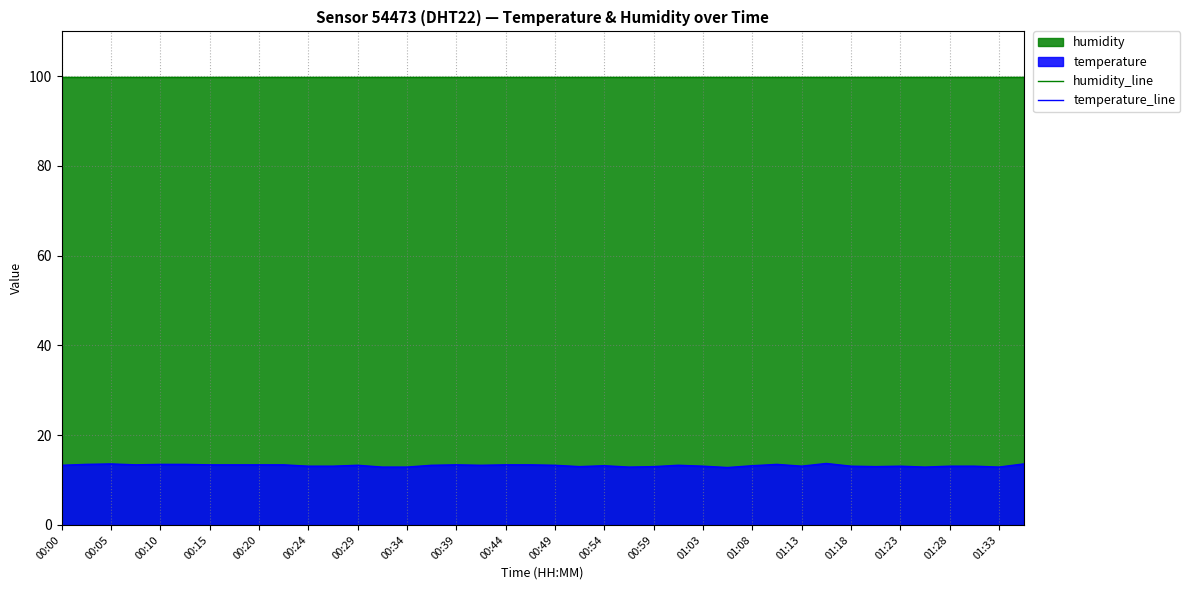

Reading right to left, what are all the values shown in this chart?

humidity_line: 99.9	99.9	99.9	99.9	99.9	99.9	99.9	99.9	99.9	99.9	99.9	99.9	99.9	99.9	99.9	99.9	99.9	99.9	99.9	99.9	99.9	99.9	99.9	99.9	99.9	99.9	99.9	99.9	99.9	99.9	99.9	99.9	99.9	99.9	99.9	99.9	99.9	99.9	99.9	99.9
temperature_line: 13.6	12.9	13.1	13.1	12.9	13.1	13.0	13.1	13.7	13.1	13.5	13.2	12.8	13.1	13.3	13.0	12.9	13.2	13.0	13.3	13.4	13.4	13.3	13.4	13.3	12.9	12.9	13.3	13.1	13.1	13.4	13.4	13.4	13.4	13.5	13.5	13.4	13.6	13.5	13.3